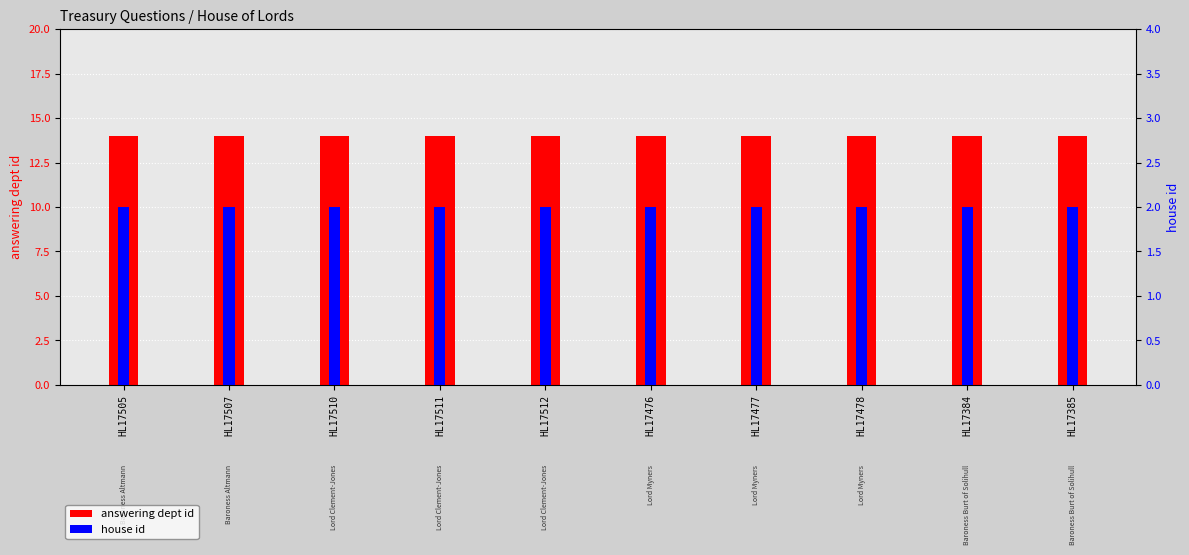

Is it true that answering dept id equals 14 at HL17476?

True